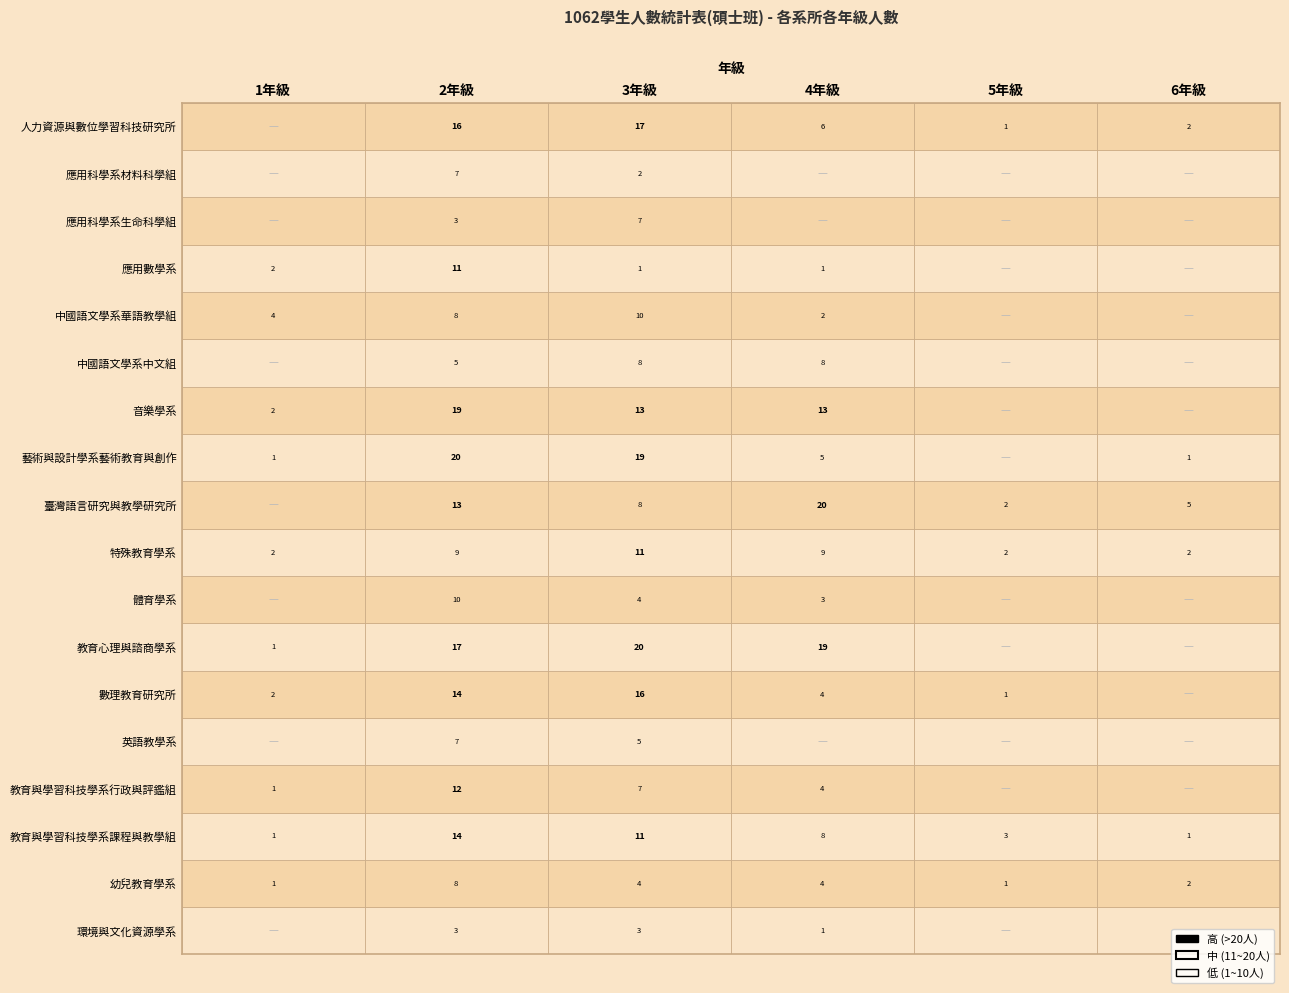

At how many categories does at least one series exceed 16?

3